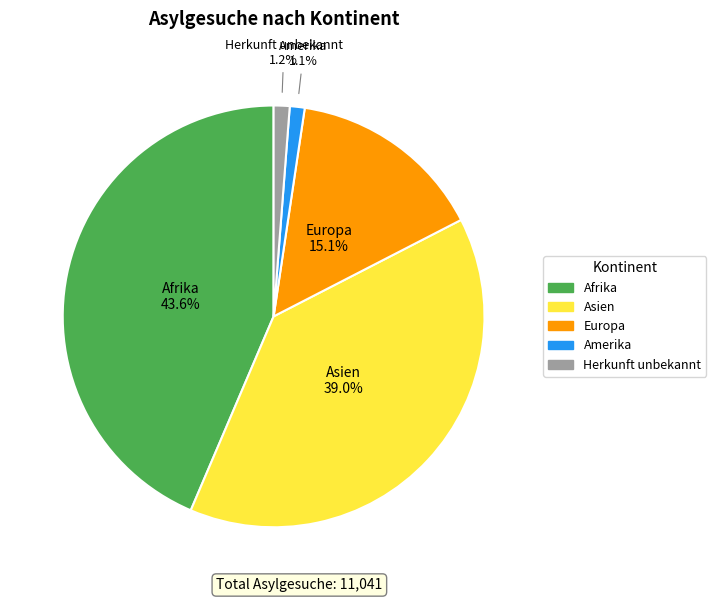

Is there any slice that represents more than half of the pie?

No